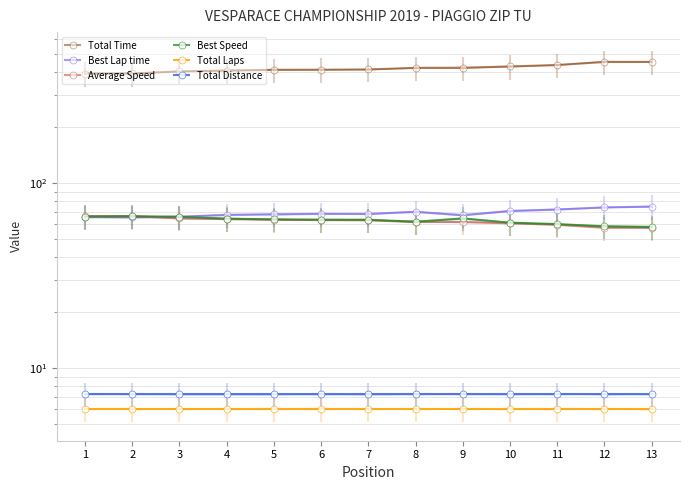

What is the maximum value shown in the chart?

452.3